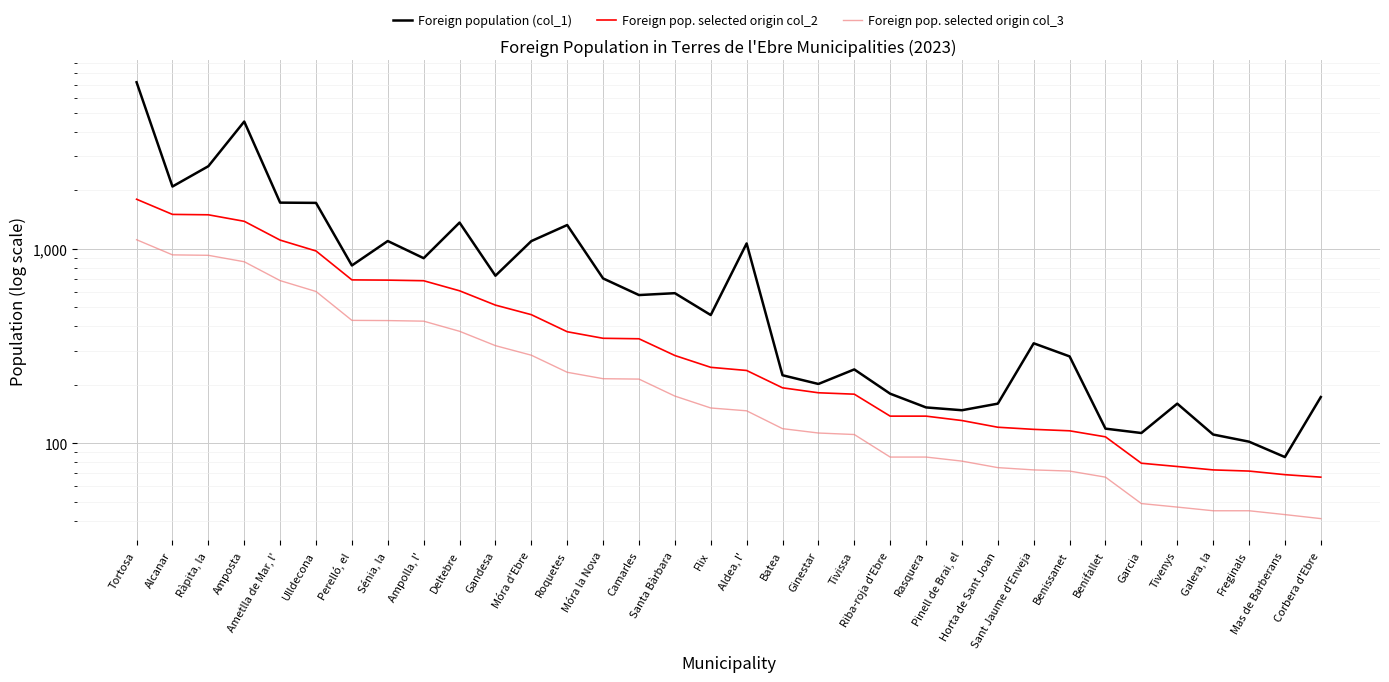

True or false: Foreign pop. selected origin col_3 and Foreign population (col_1) intersect in this chart.

False